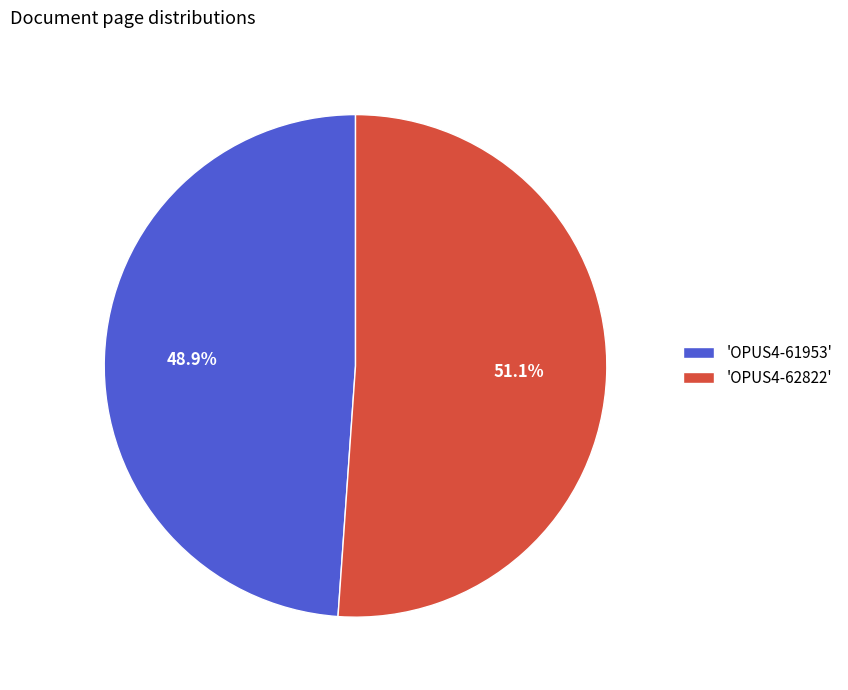

Rank the categories by value from highest to lowest.

'OPUS4-62822', 'OPUS4-61953'